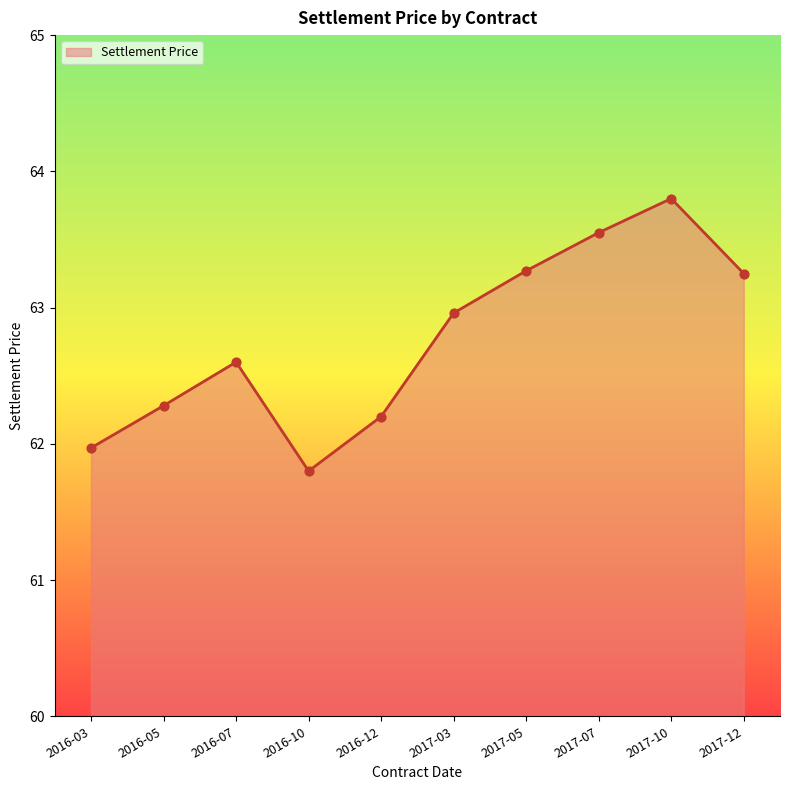

What is the ratio of the value at 2016-05 to the value at 2017-07?

1.0